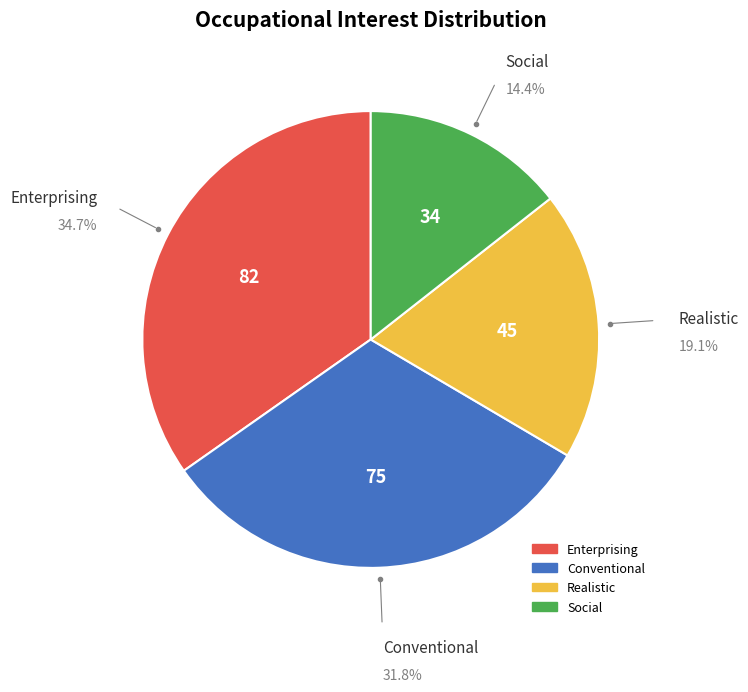

How many segments does this pie chart have?

4